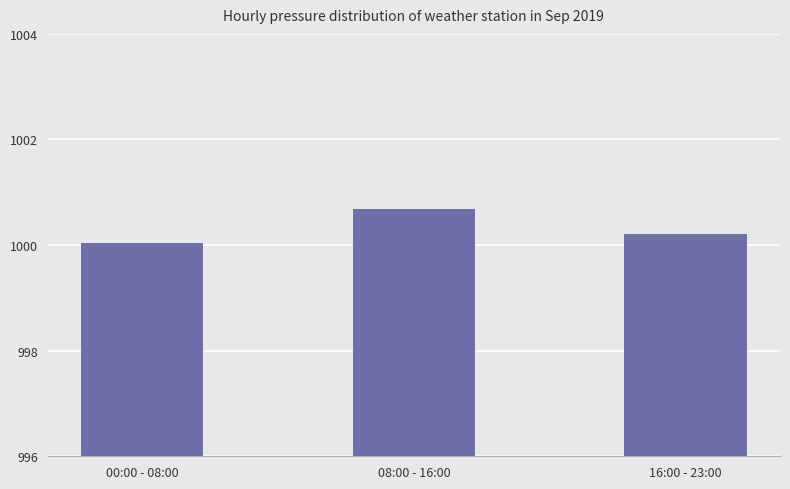

Rank the categories by value from lowest to highest.

00:00 - 08:00, 16:00 - 23:00, 08:00 - 16:00